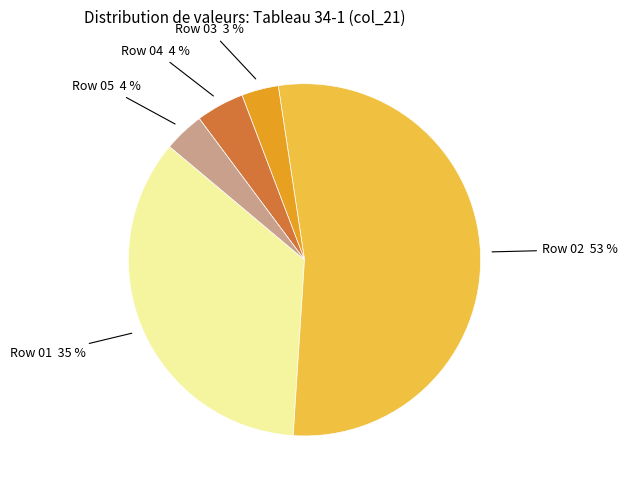

Which category accounts for the majority?

Row 02